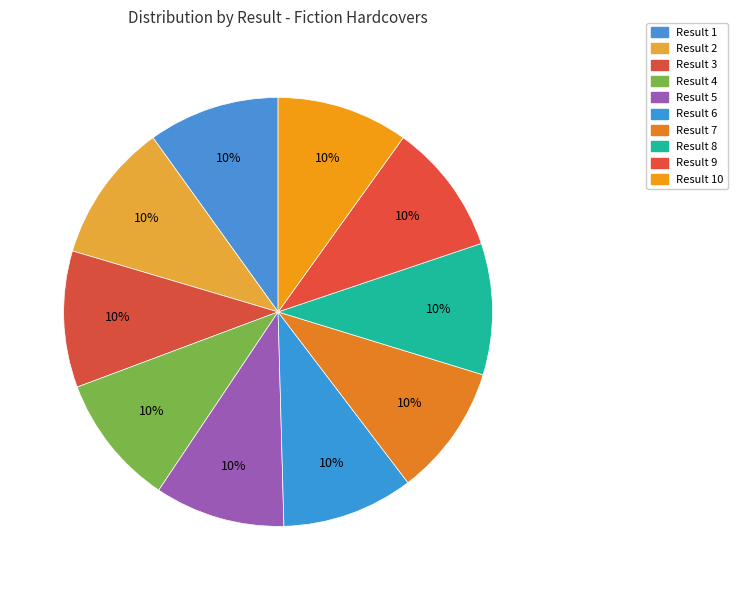

Count the number of slices in the pie.

10